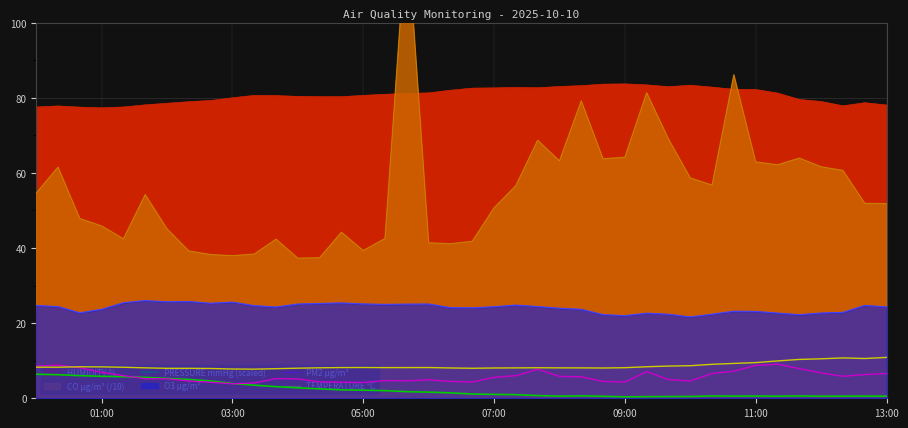

True or false: PRESSURE mmHg (scaled) has a value of 0.9 at 31.

False